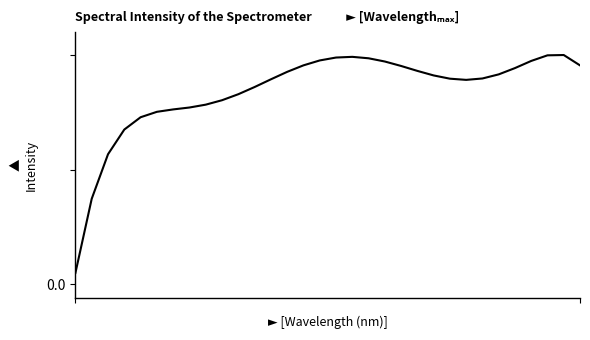

Reading left to right, what are all the values shown in this chart?

0.0	0.3	0.5	0.6	0.6	0.6	0.6	0.6	0.7	0.7	0.7	0.7	0.7	0.8	0.8	0.8	0.8	0.8	0.8	0.8	0.8	0.8	0.8	0.7	0.7	0.7	0.8	0.8	0.8	0.8	0.8	0.8